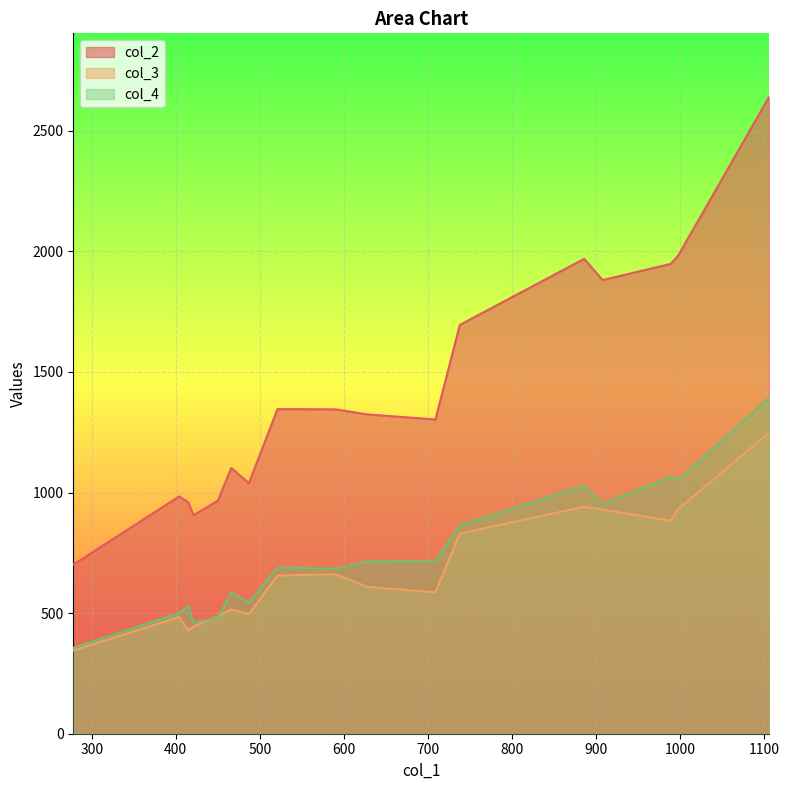

What is the maximum value shown in the chart?

2640